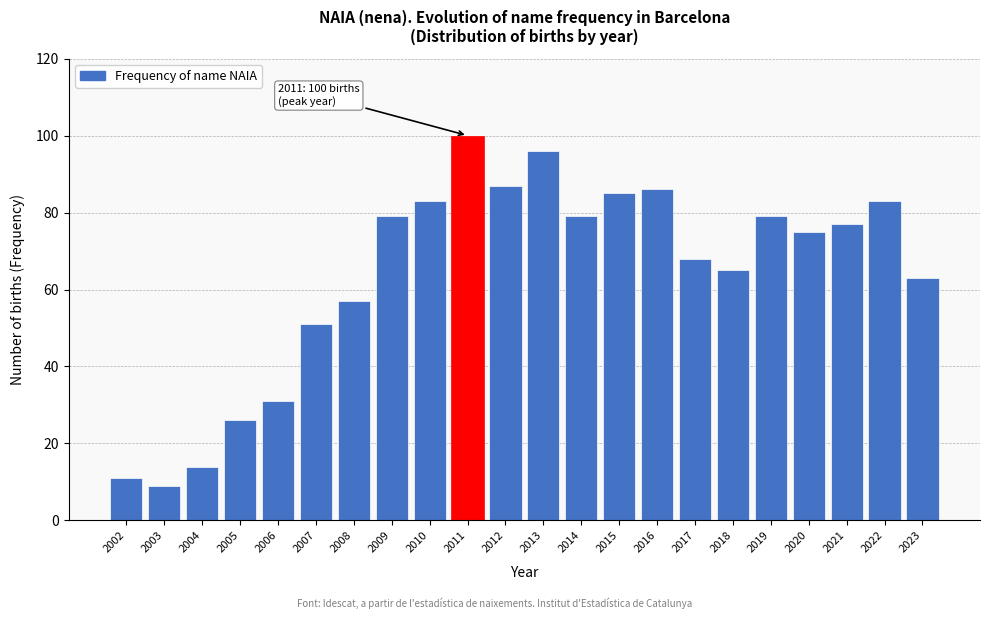

Reading left to right, extract all data points from this chart.

2002=11	2003=9	2004=14	2005=26	2006=31	2007=51	2008=57	2009=79	2010=83	2011=100	2012=87	2013=96	2014=79	2015=85	2016=86	2017=68	2018=65	2019=79	2020=75	2021=77	2022=83	2023=63